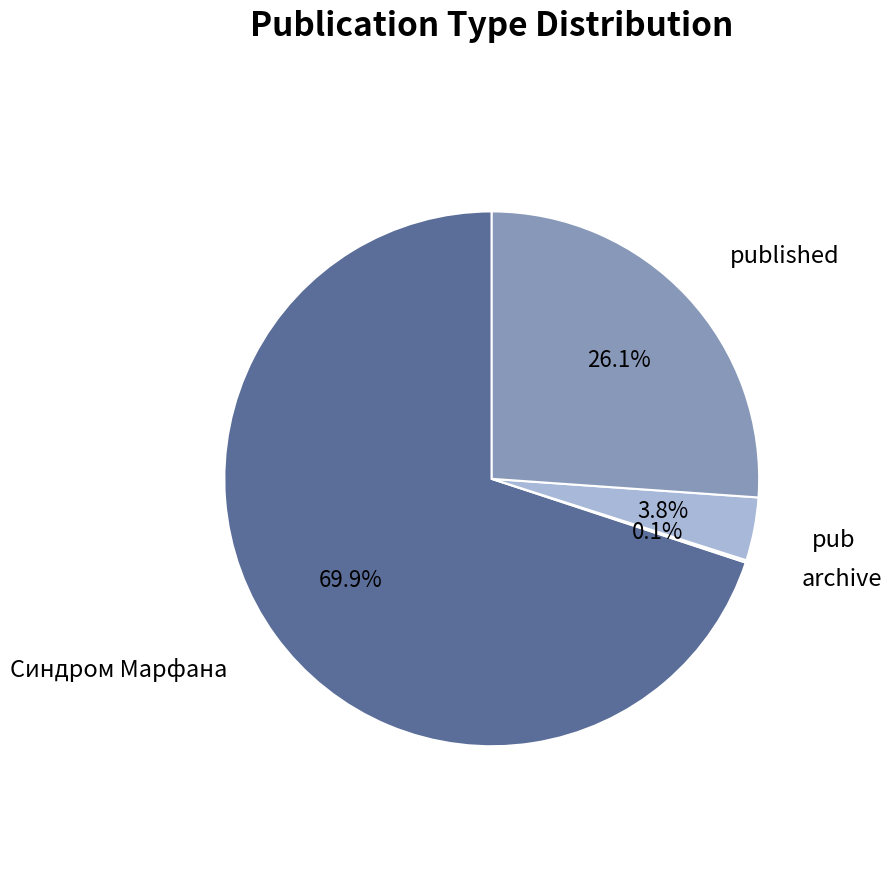

To the nearest percent, what is the difference between the published and pub slice percentages?

22%